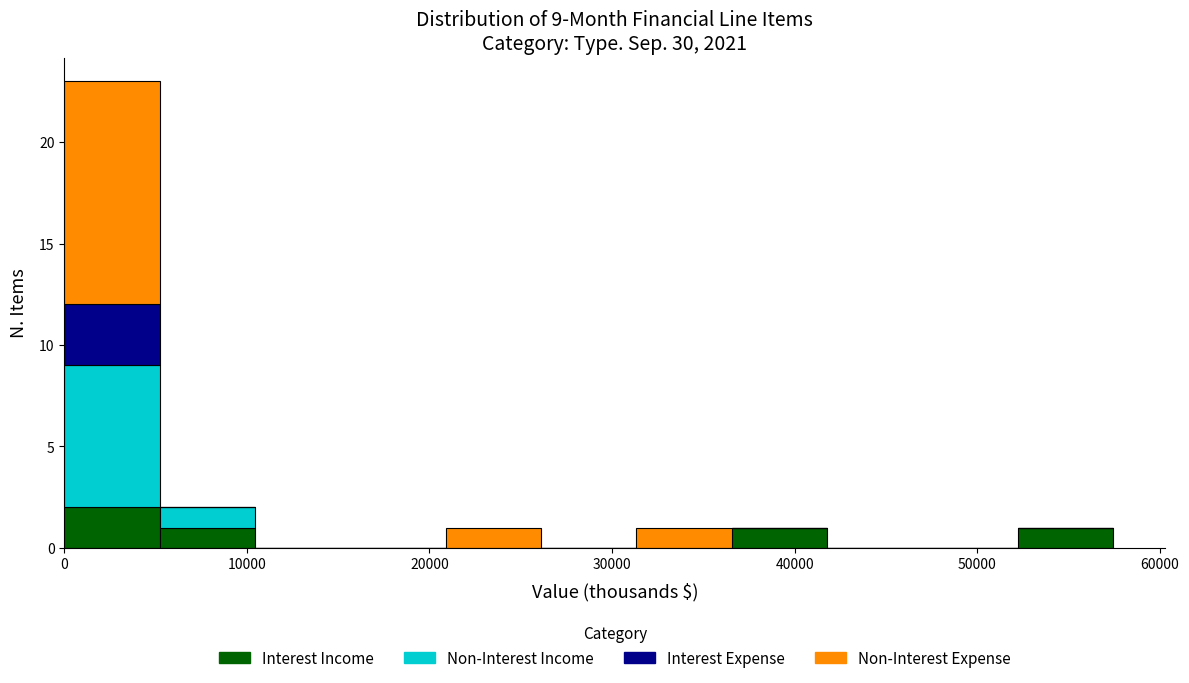

What is the total height of the stacked bar covering 5000 to 10000 on the x-axis? Neither the bar edges nor the heights are printed on the chart, so give them approximately, as read against the axes.

2